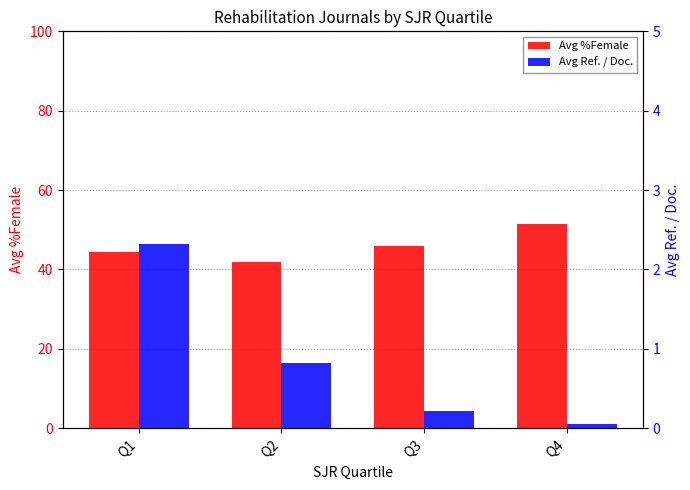

How many distinct data groups are displayed?

2